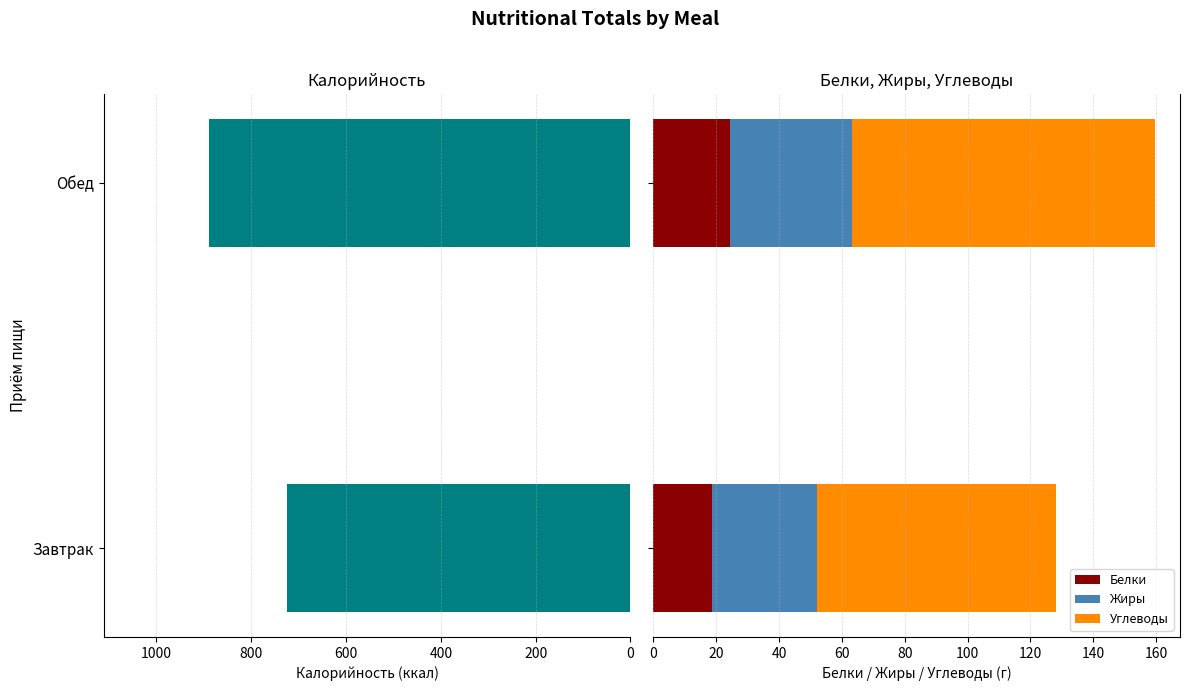

What is the sum of all Белки values?

43.2